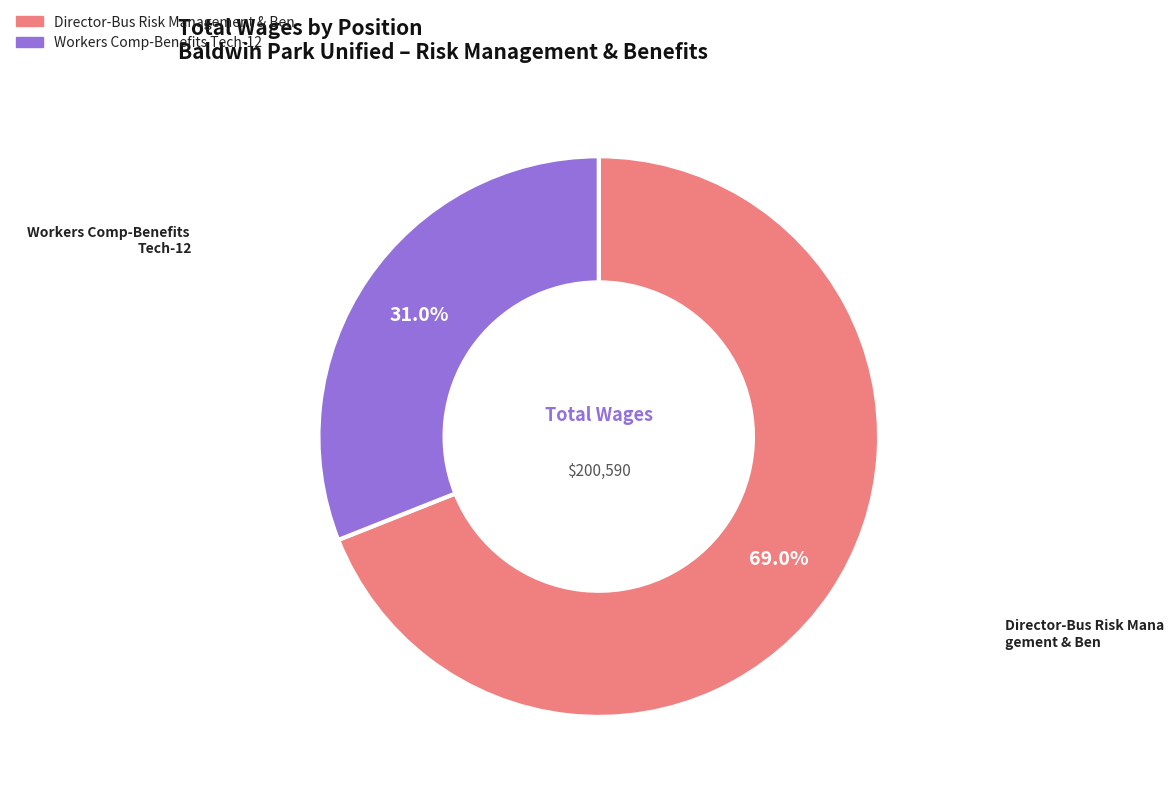

What percentage is the Workers Comp-Benefits Tech-12 slice, to the nearest percent?

31%